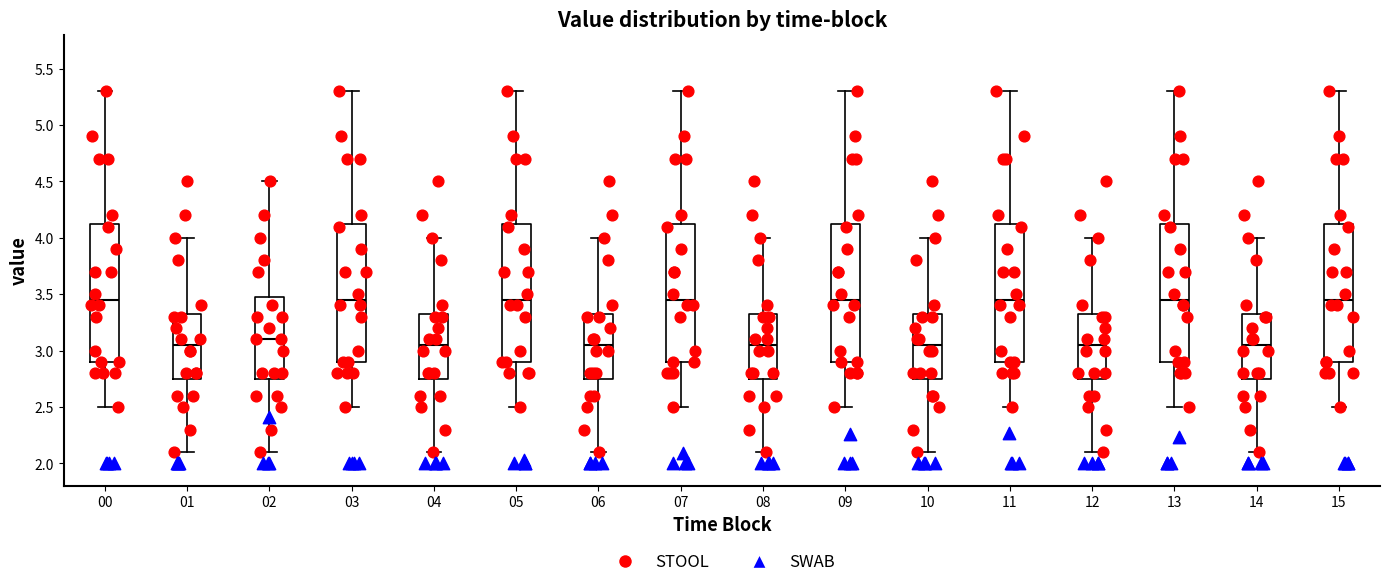

Reading left to right, transcribe this box plot: for each box, give where its median line is, the range the box spans, and where its two whiskers end, as read against the y-axis. The values are not printed on the chart, so give them approximately, as read against the axis.

00: median 3.45, box 2.90 to 4.15, whiskers 2.50 to 5.30
01: median 3.05, box 2.75 to 3.35, whiskers 2.10 to 4.00
02: median 3.10, box 2.75 to 3.50, whiskers 2.10 to 4.50
03: median 3.45, box 2.90 to 4.15, whiskers 2.50 to 5.30
04: median 3.05, box 2.75 to 3.35, whiskers 2.10 to 4.00
05: median 3.45, box 2.90 to 4.15, whiskers 2.50 to 5.30
06: median 3.05, box 2.75 to 3.35, whiskers 2.10 to 4.00
07: median 3.45, box 2.90 to 4.15, whiskers 2.50 to 5.30
08: median 3.05, box 2.75 to 3.35, whiskers 2.10 to 4.00
09: median 3.45, box 2.90 to 4.15, whiskers 2.50 to 5.30
10: median 3.05, box 2.75 to 3.35, whiskers 2.10 to 4.00
11: median 3.45, box 2.90 to 4.15, whiskers 2.50 to 5.30
12: median 3.05, box 2.75 to 3.35, whiskers 2.10 to 4.00
13: median 3.45, box 2.90 to 4.15, whiskers 2.50 to 5.30
14: median 3.05, box 2.75 to 3.35, whiskers 2.10 to 4.00
15: median 3.45, box 2.90 to 4.15, whiskers 2.50 to 5.30